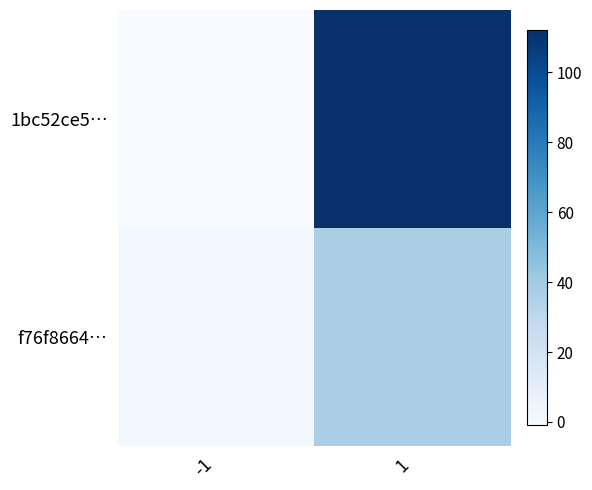

Reading left to right, list all the values displayed in this chart.

1bc52ce5…: -1=-1	1=112
f76f8664…: -1=1	1=37